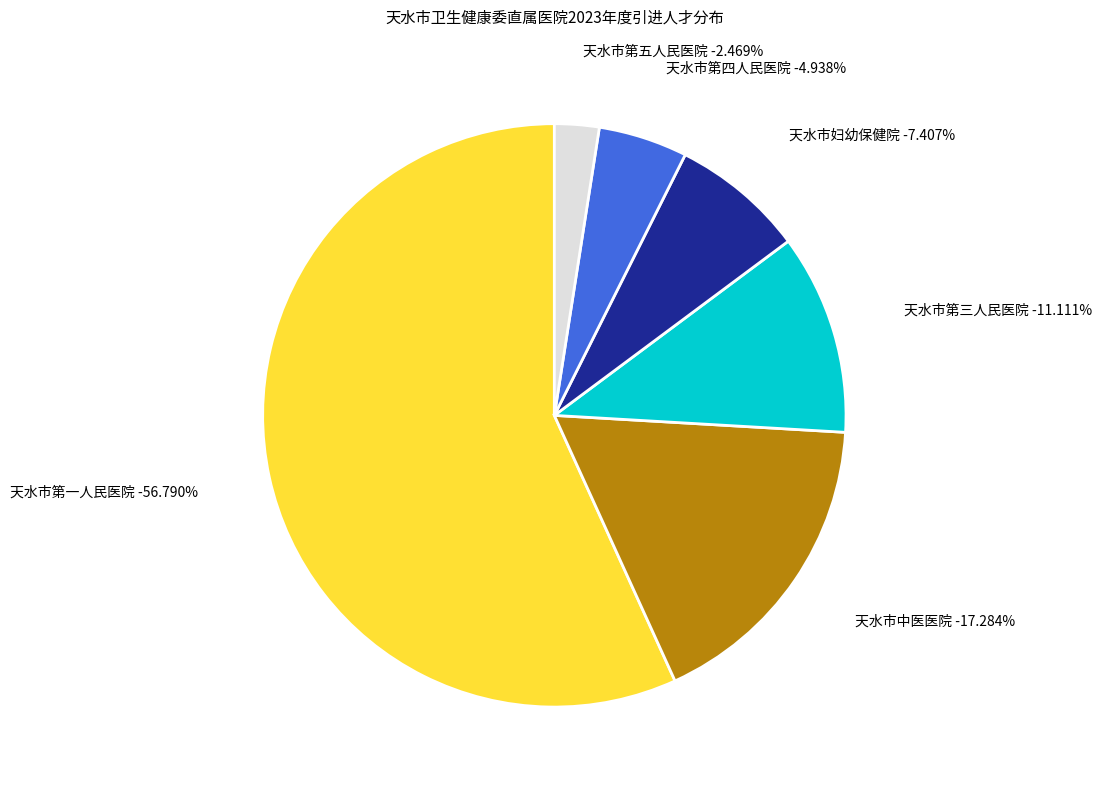

How many slices are in this pie chart?

6